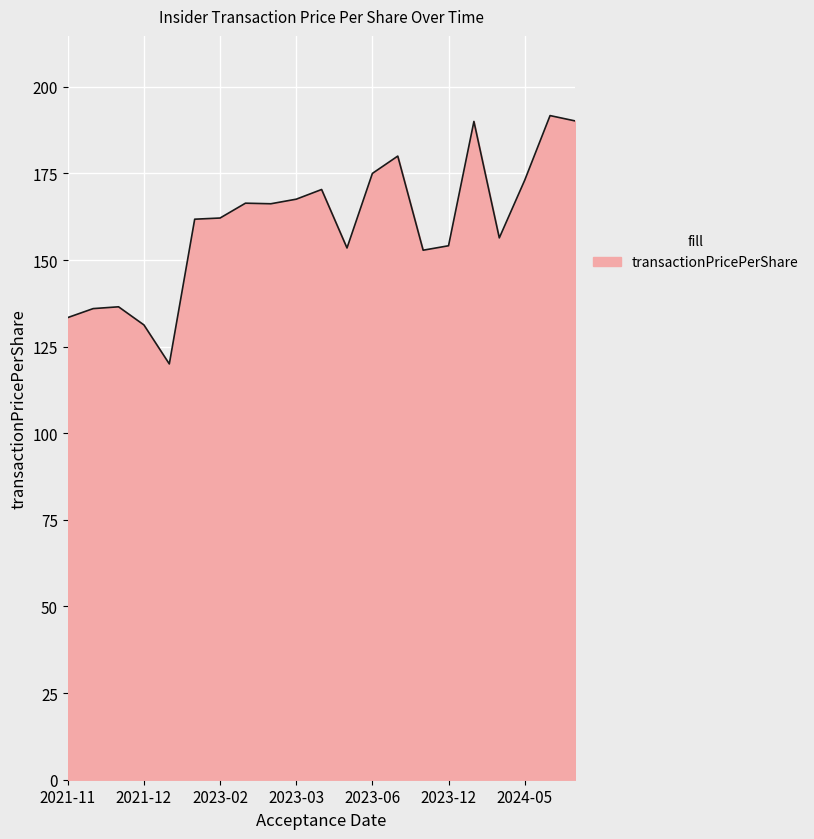

What is the greatest value displayed?

191.7